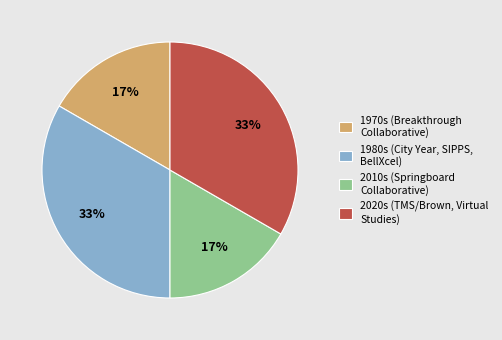

What is the ratio of the value at 2010s (Springboard Collaborative) to the value at 2020s (TMS/Brown, Virtual Studies)?

0.5